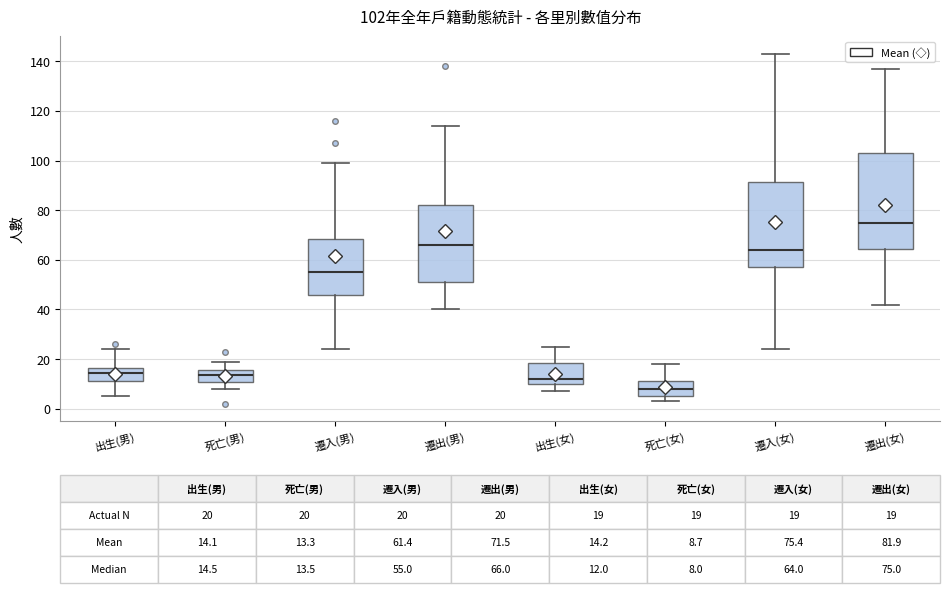

Comparing the boxes themselves (not the whiskers), which one is the tallest?

遷出(女)